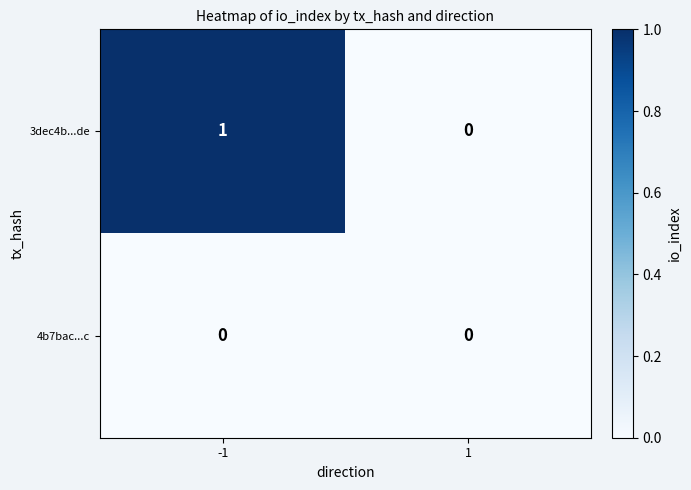

Reading right to left, transcribe all the data shown in this chart.

3dec4b...de: 0	1
4b7bac...c: 0	0